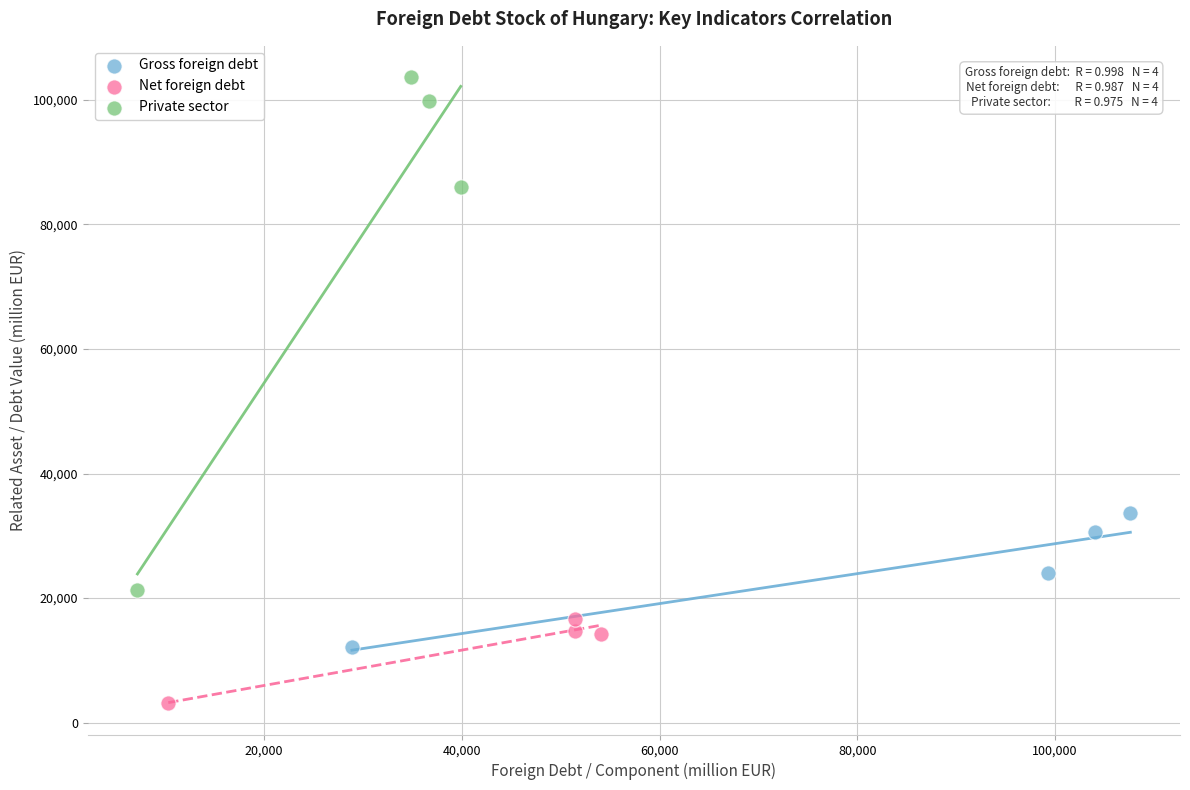

Which series has the widest spread of Y values?

Private sector